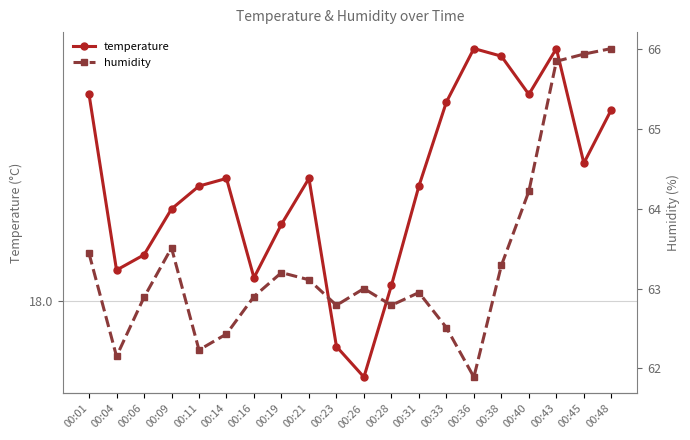

How many interior local valleys does the humidity series have?

5